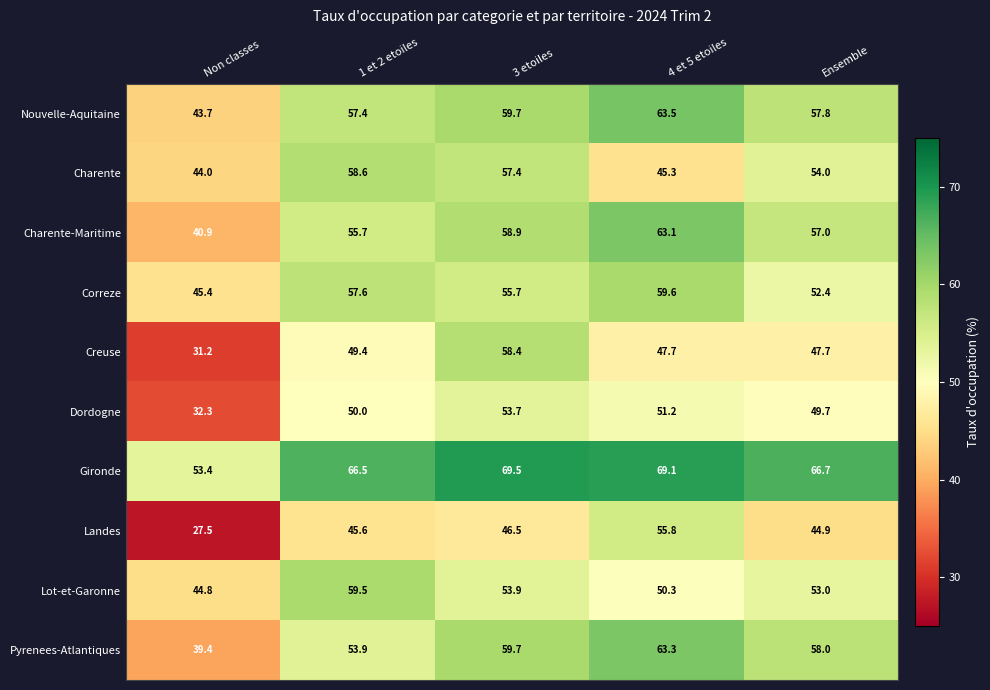

The Dordogne series shows 51.2 at 4 et 5 etoiles. True or false?

True